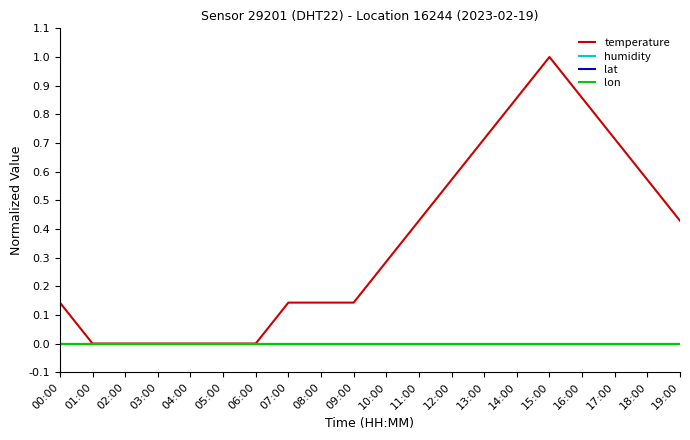

What is the label of the 17th point from the left?

16:00